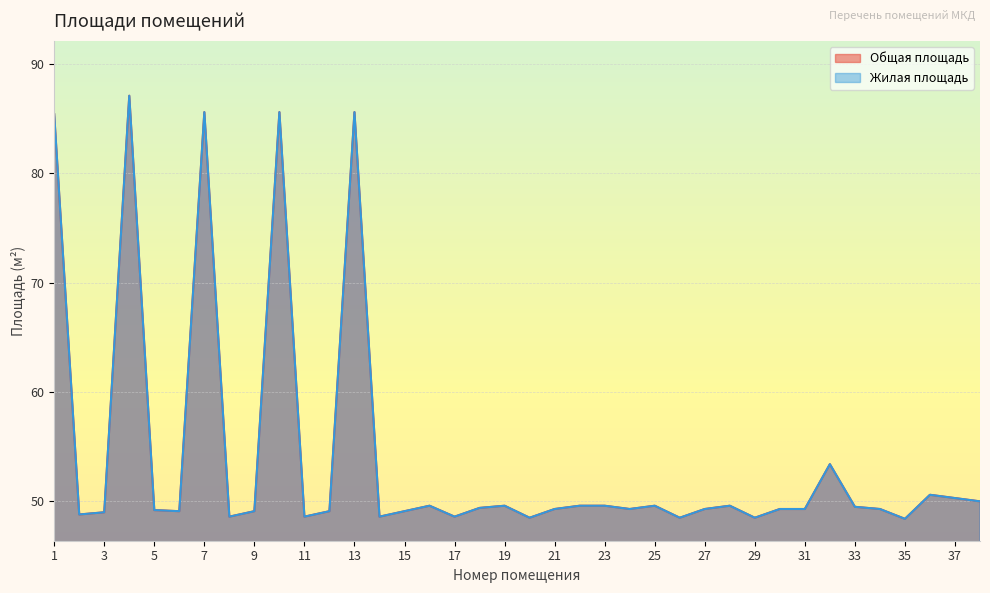

What is the maximum value shown in the chart?

87.1